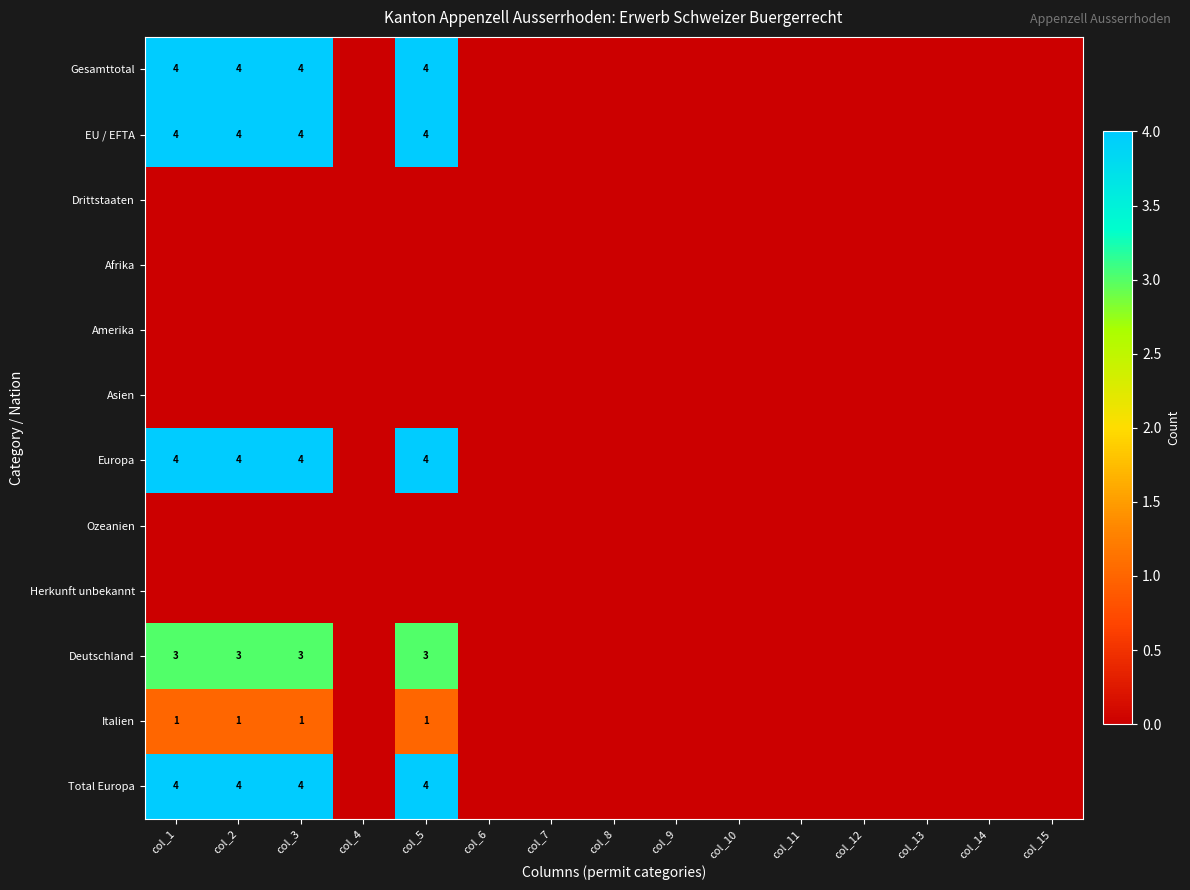

Is it true that Italien equals 2 at col_1?

False